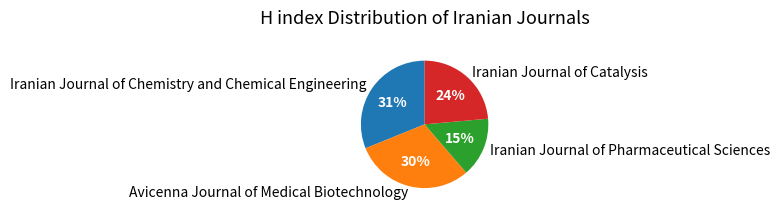

What is the largest slice in the pie chart?

Iranian Journal of Chemistry and Chemical Engineering